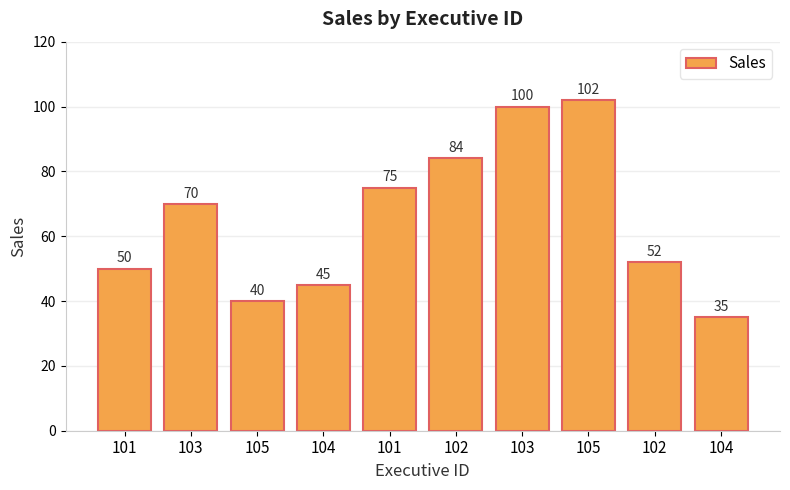

How many series are shown in this chart?

1